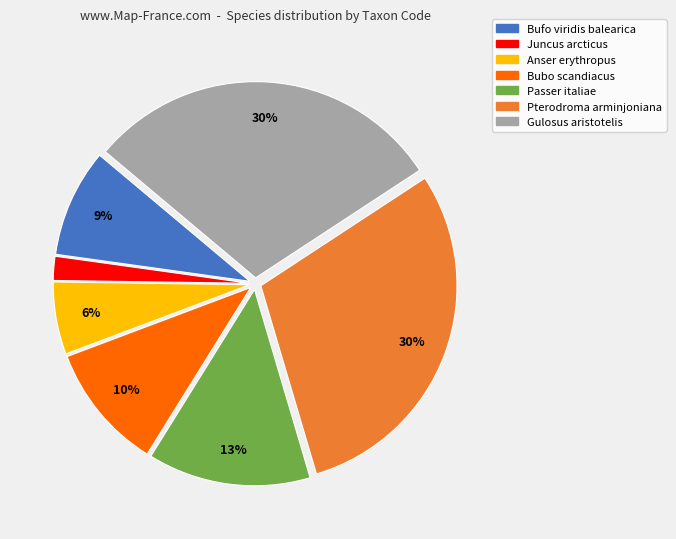

Between Bufo viridis balearica and Anser erythropus, which is larger?

Bufo viridis balearica